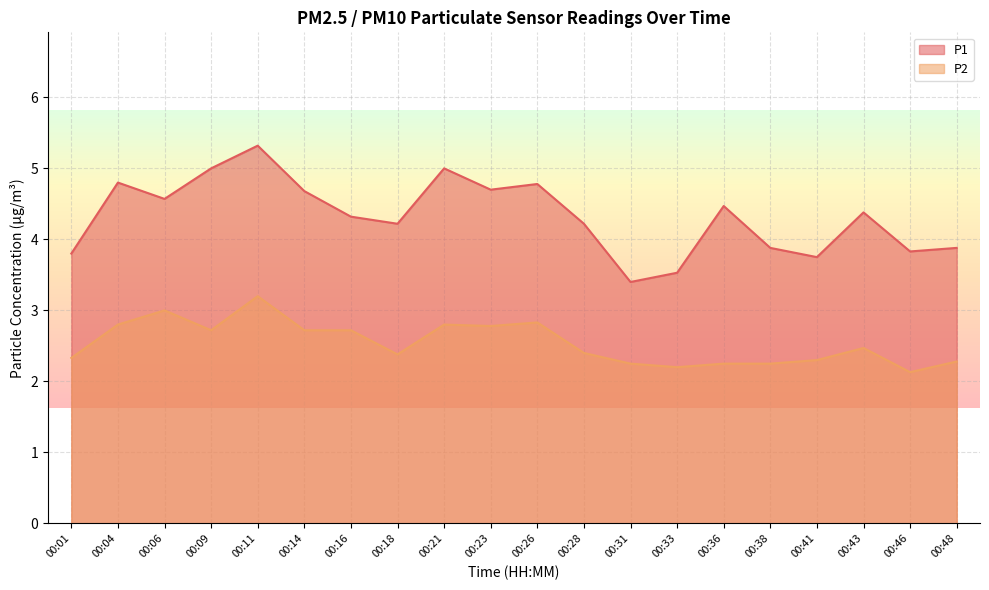

Rank the series by their average value, from lowest to highest.

P2, P1